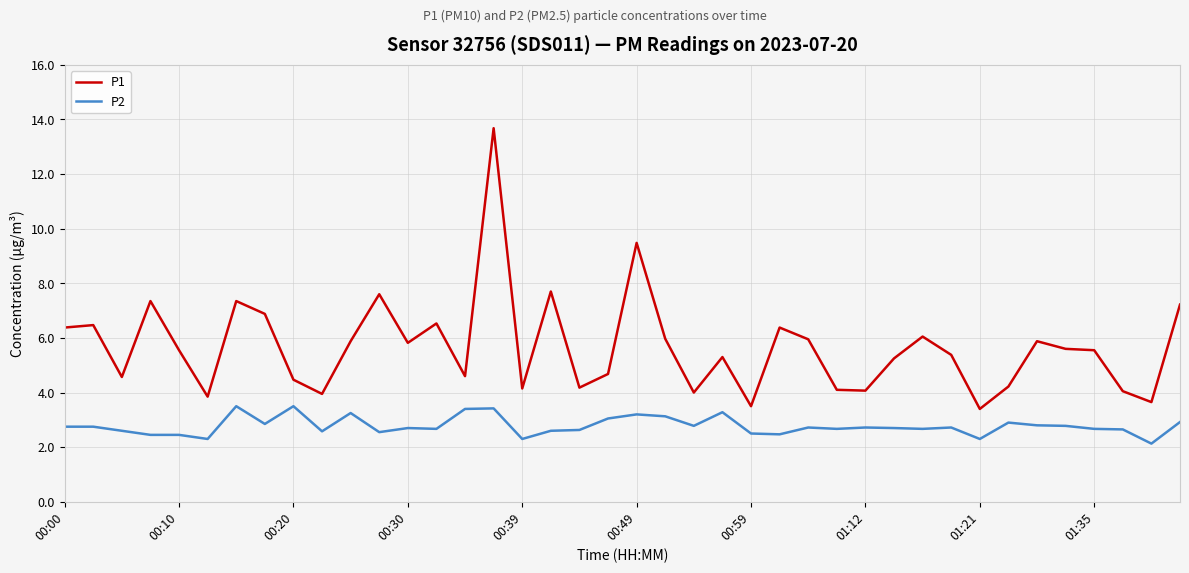

What is the difference between the maximum and minimum values in the P1 series?

10.3